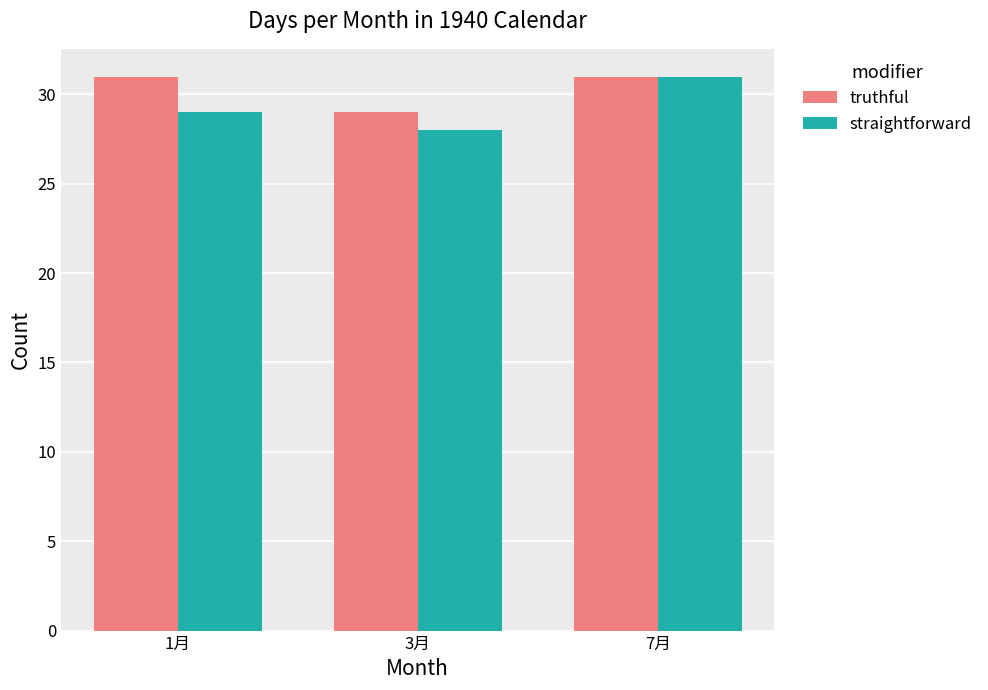

Is it true that straightforward equals 44 at 7月?

False